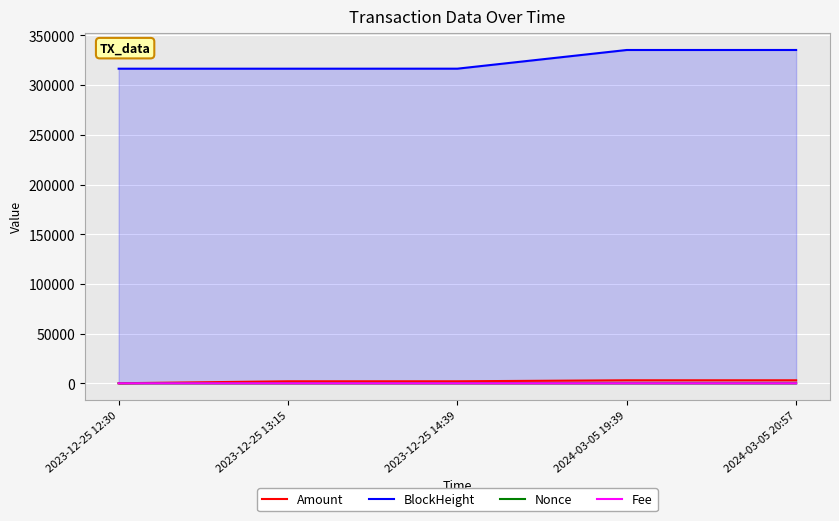

Which has a higher value, 2023-12-25 12:30 or 2024-03-05 20:57?

2024-03-05 20:57